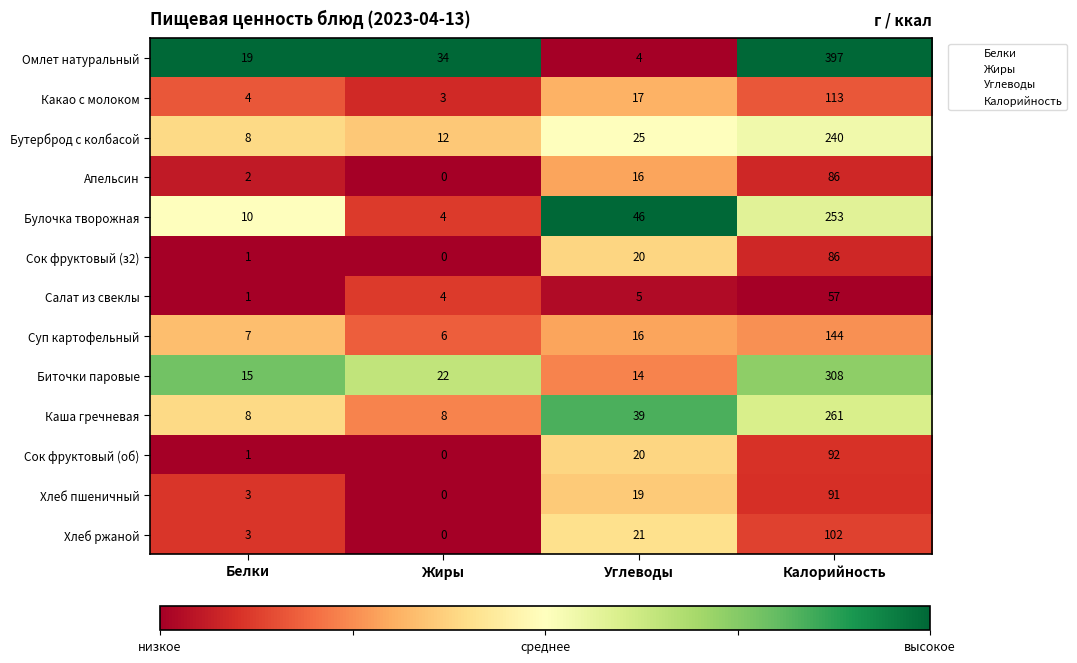

What is the difference between the second highest and minimum values in the Биточки паровые series?

8